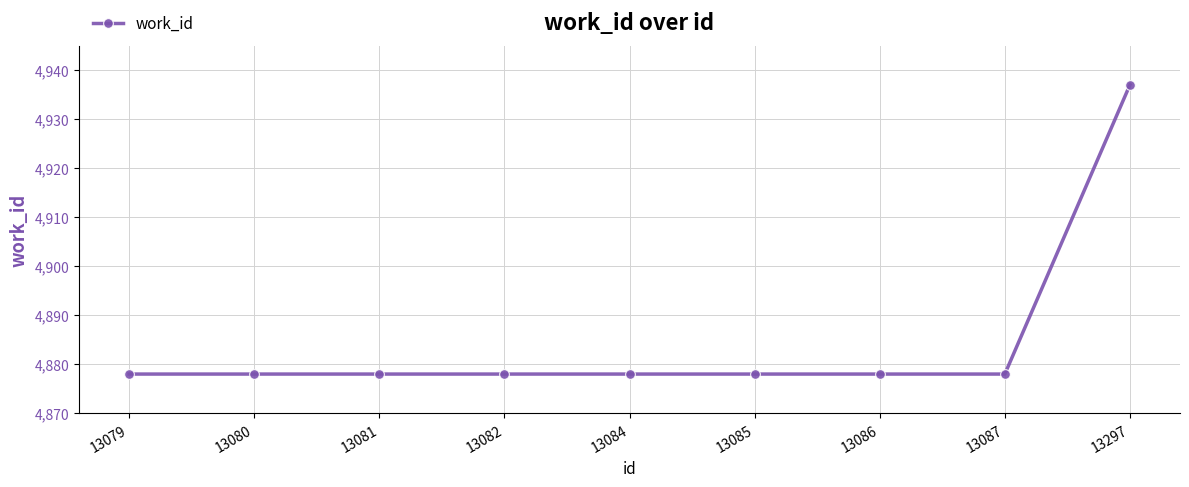

What is the minimum value shown in the chart?

4878